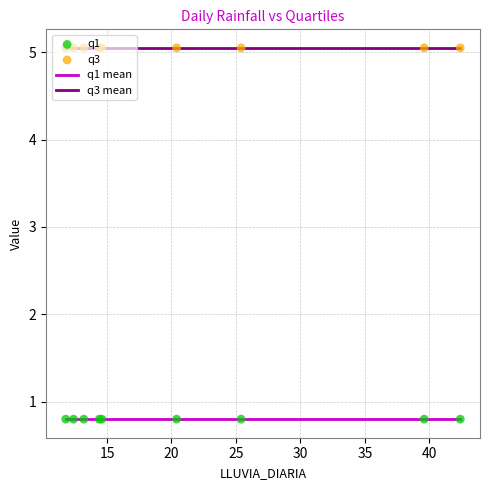

What is the maximum value for q1 mean?

0.8